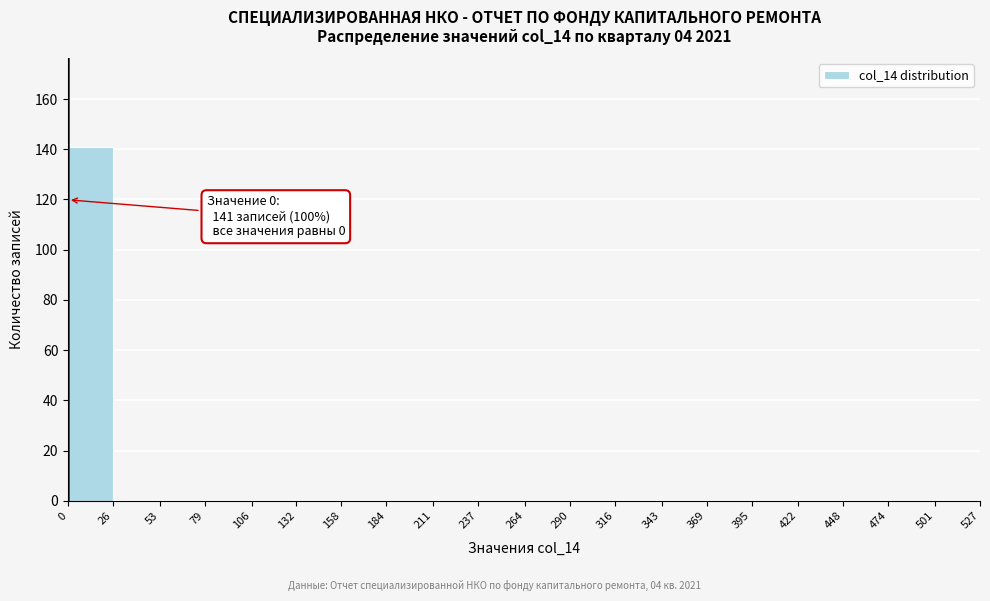

Over which range of the x-axis is the bar tallest?

0 to 26